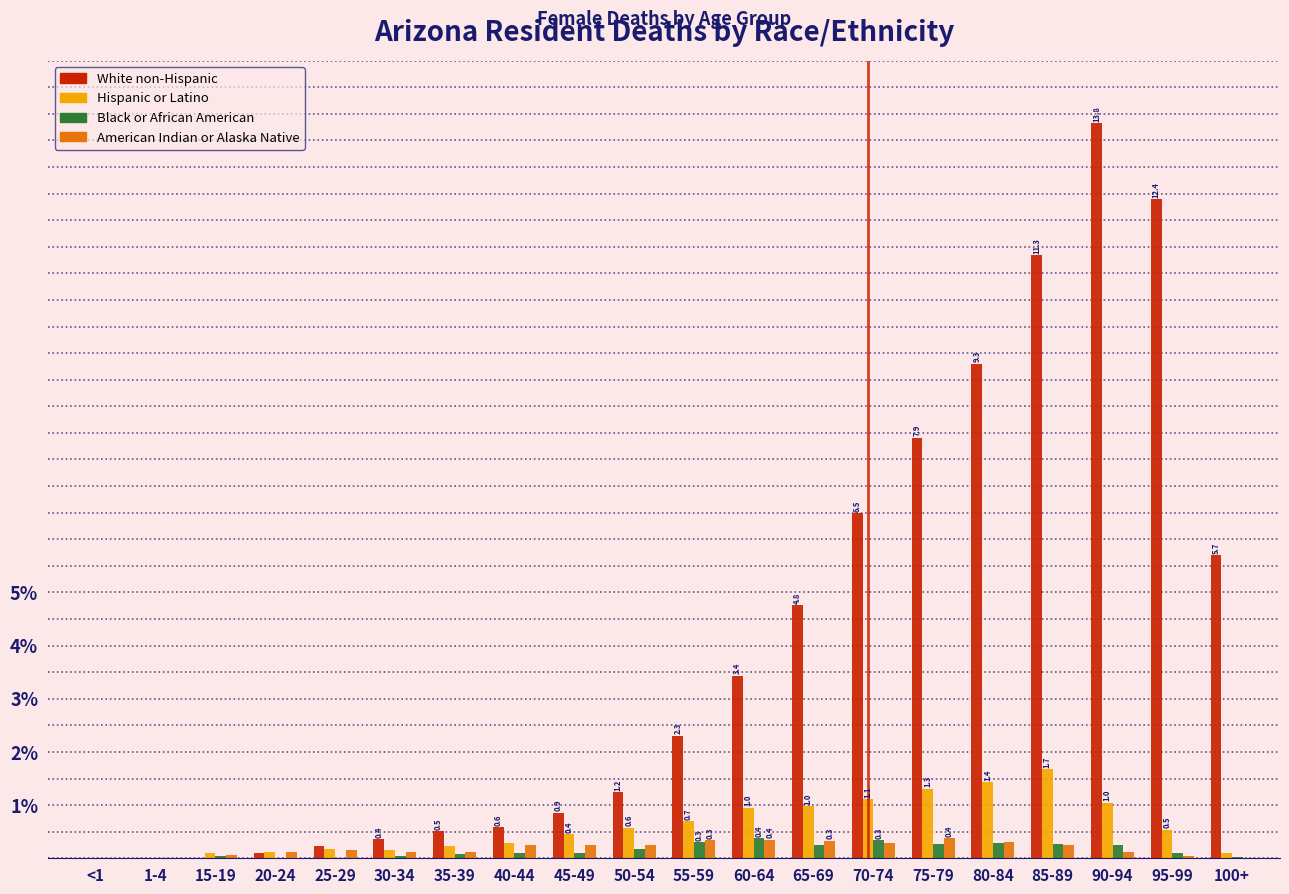

Is it true that White non-Hispanic equals 0.9 at 45-49?

True